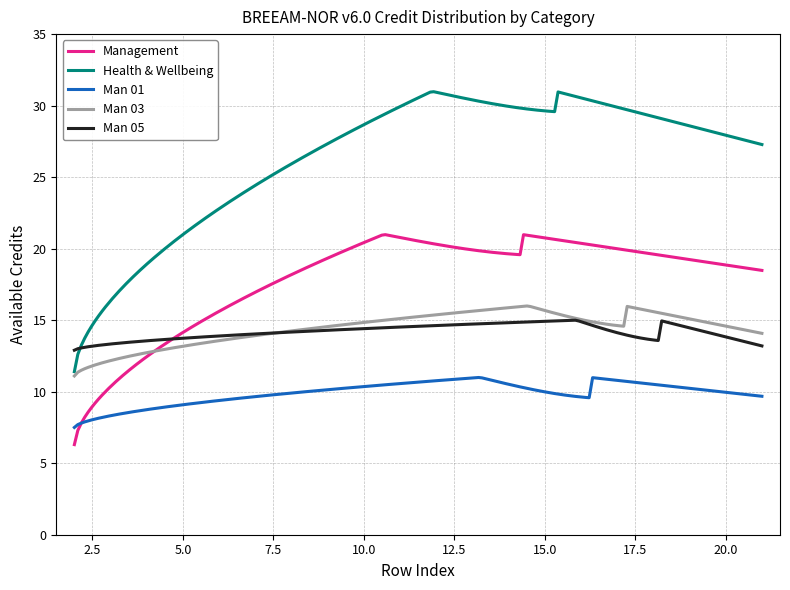

True or false: Man 01 and Man 05 intersect in this chart.

False